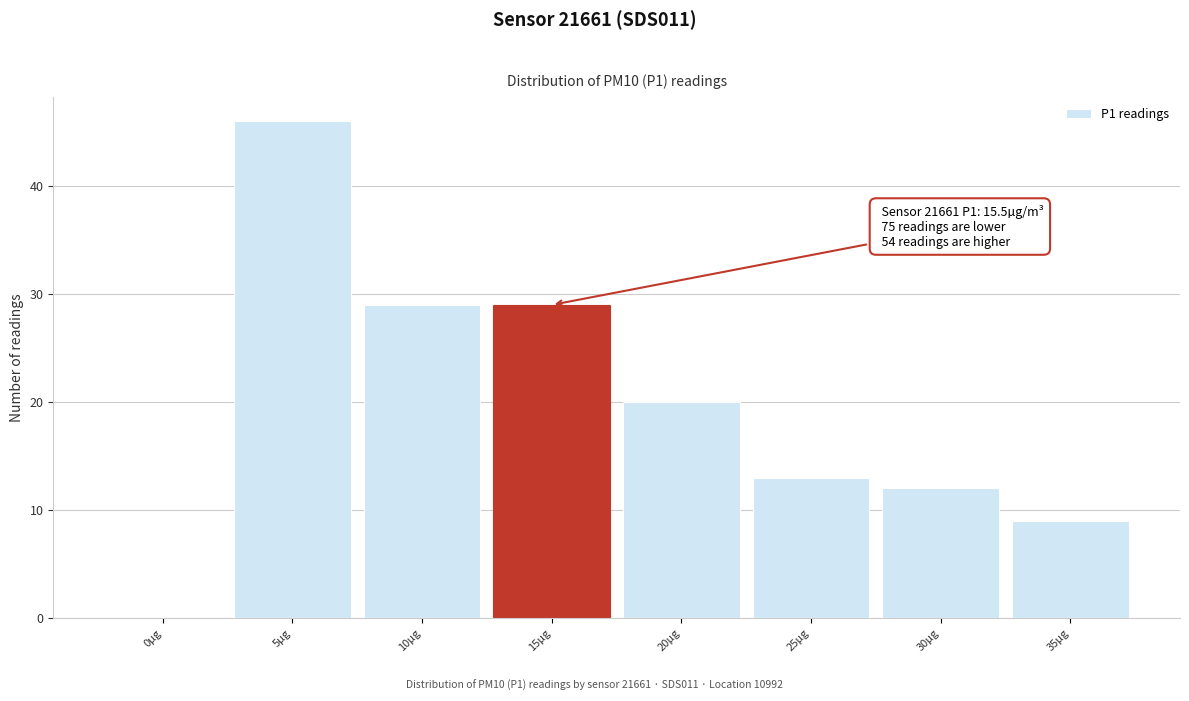

Reading left to right, list all the values displayed in this chart.

0µg=0	5µg=46	10µg=29	15µg=29	20µg=20	25µg=13	30µg=12	35µg=9